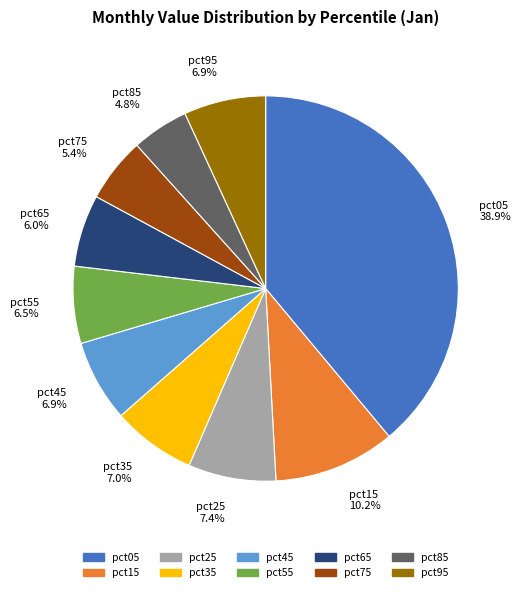

How many segments does this pie chart have?

10